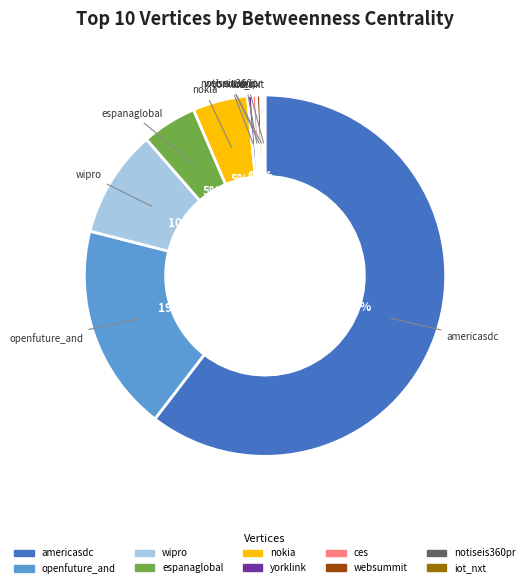

Is it true that americasdc is 70% of the pie?

False